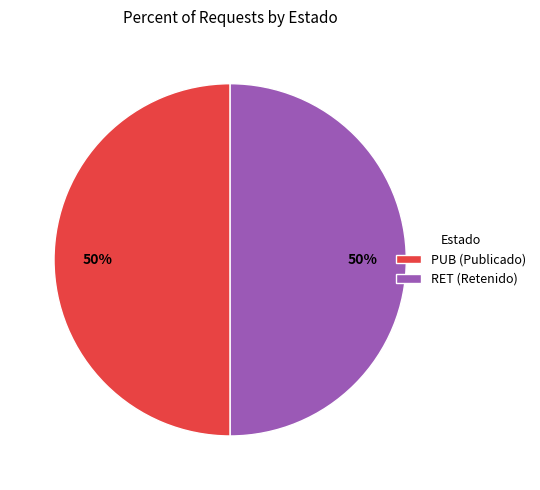

To the nearest percent, what portion does PUB represent?

50%